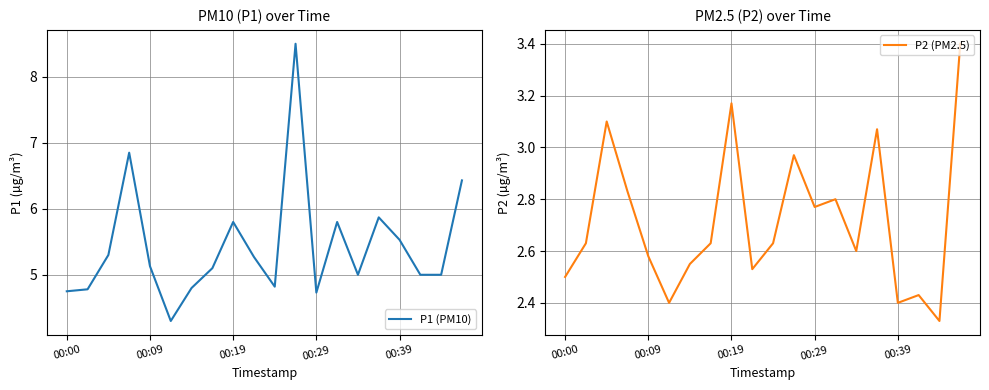

True or false: P1 (PM10) and P2 (PM2.5) cross at least once.

False